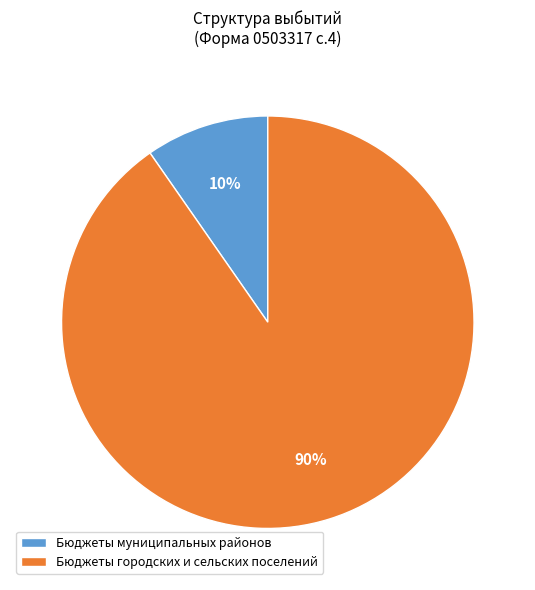

To the nearest percent, what is the average slice percentage?

50%